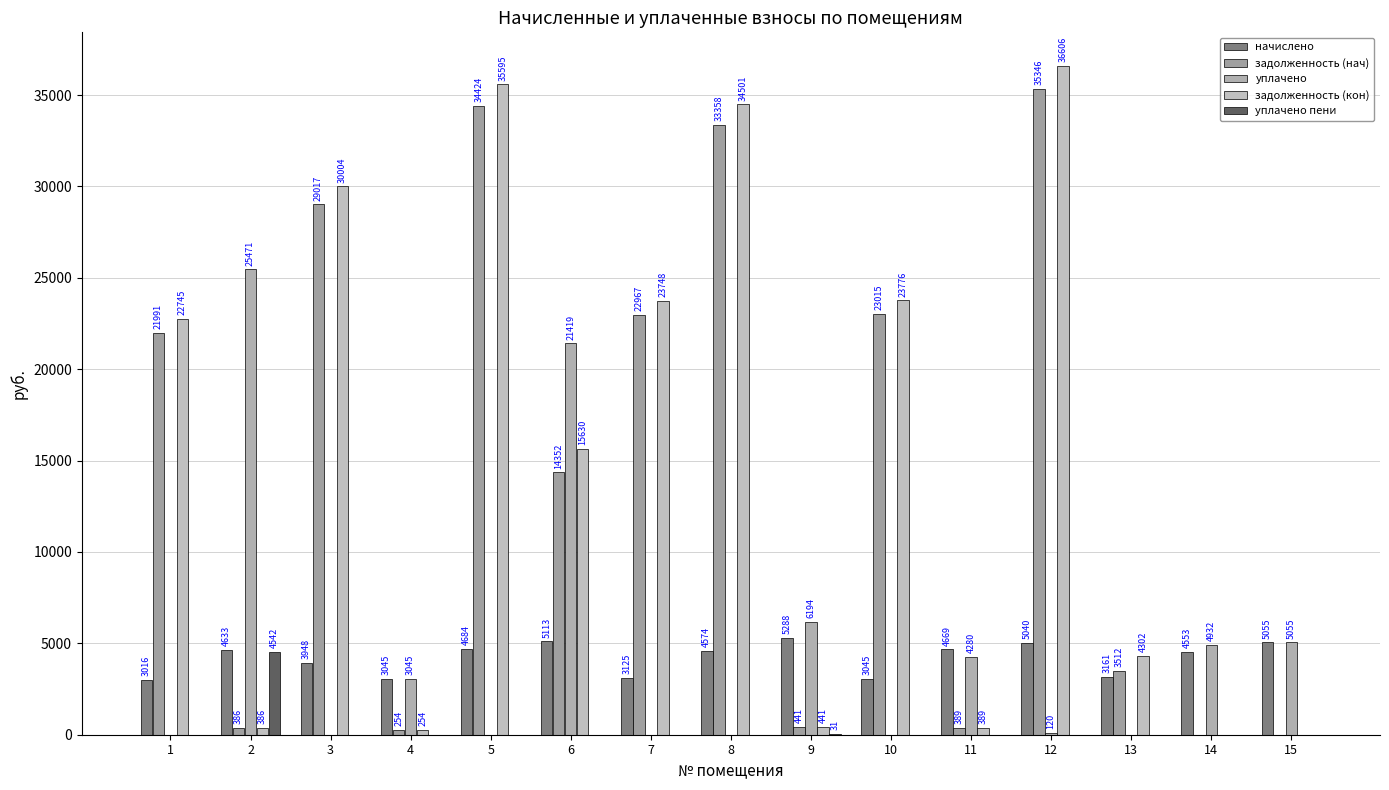

The value of уплачено пени at 10 is 0.0. True or false?

True